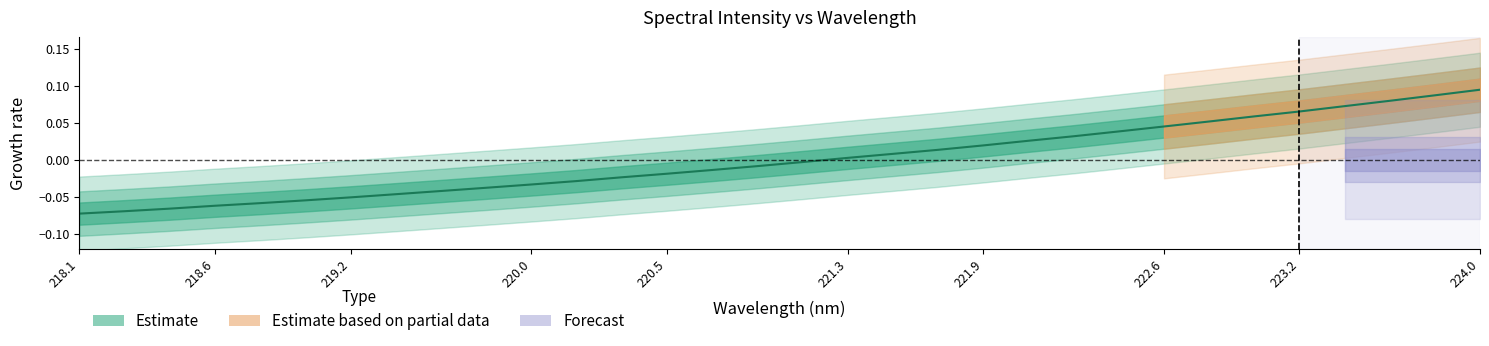

What is the label of the 20th point from the right?

220.3533